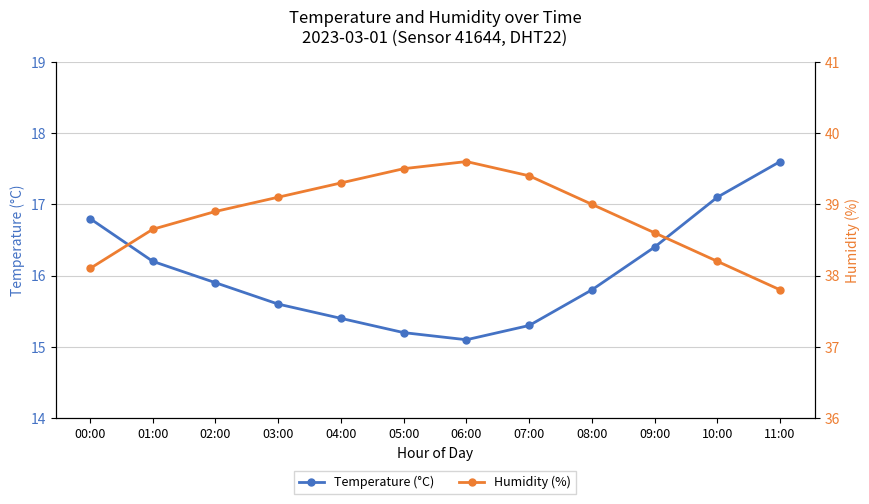

Rank the series by their average value, from highest to lowest.

Humidity (%), Temperature (°C)